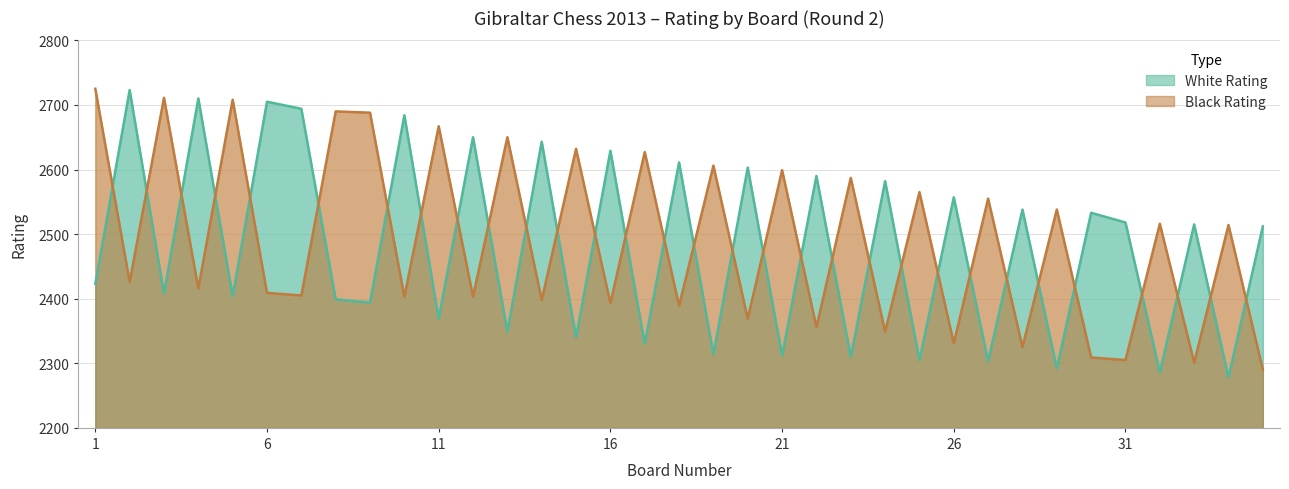

Which series has the largest range (max minus min)?

White Rating